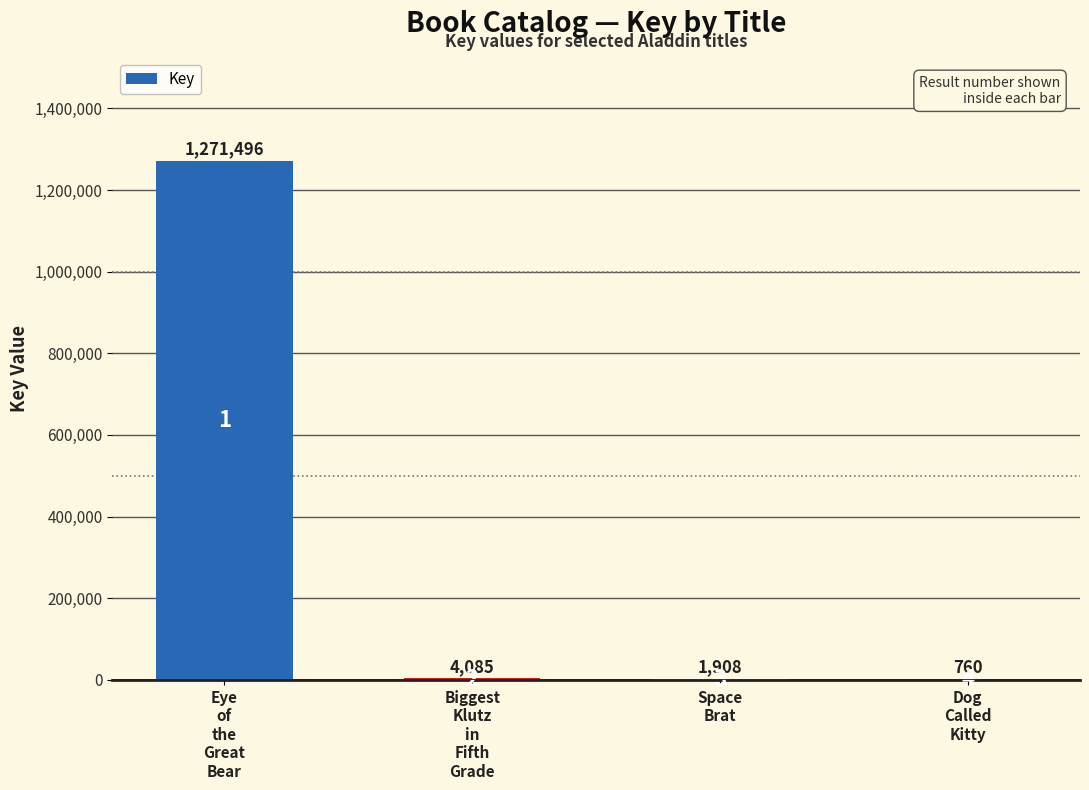

What is the difference between the values at Biggest
Klutz
in
Fifth
Grade and Dog
Called
Kitty?

3325